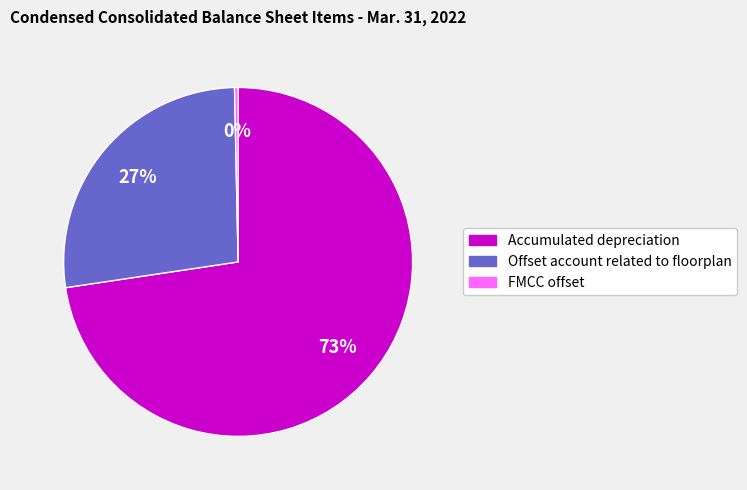

Which slice is the largest?

Accumulated depreciation